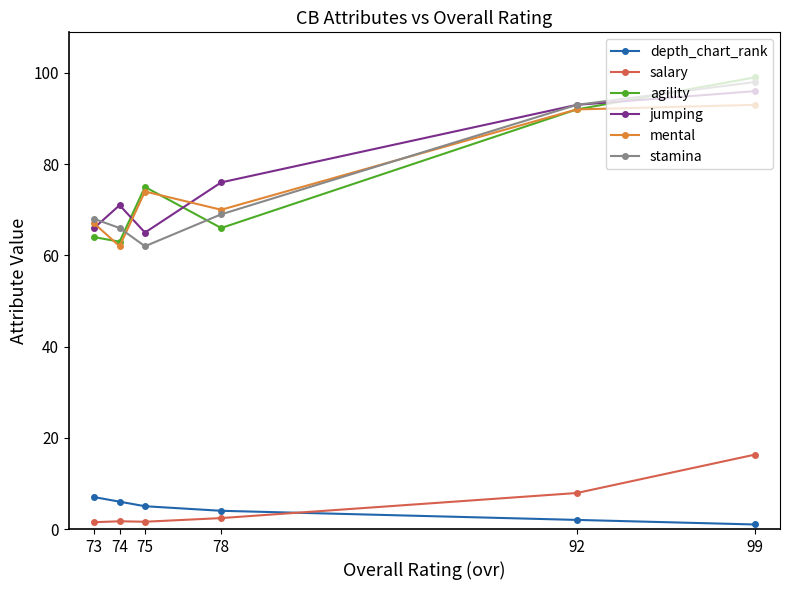

How many distinct data groups are displayed?

6